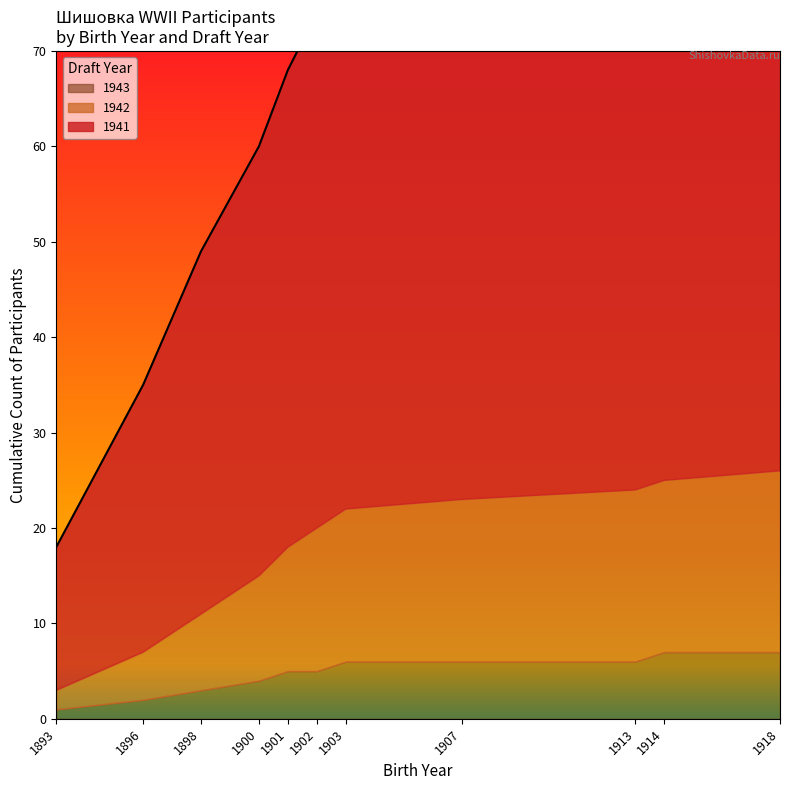

How many categories are shown in the chart?

11